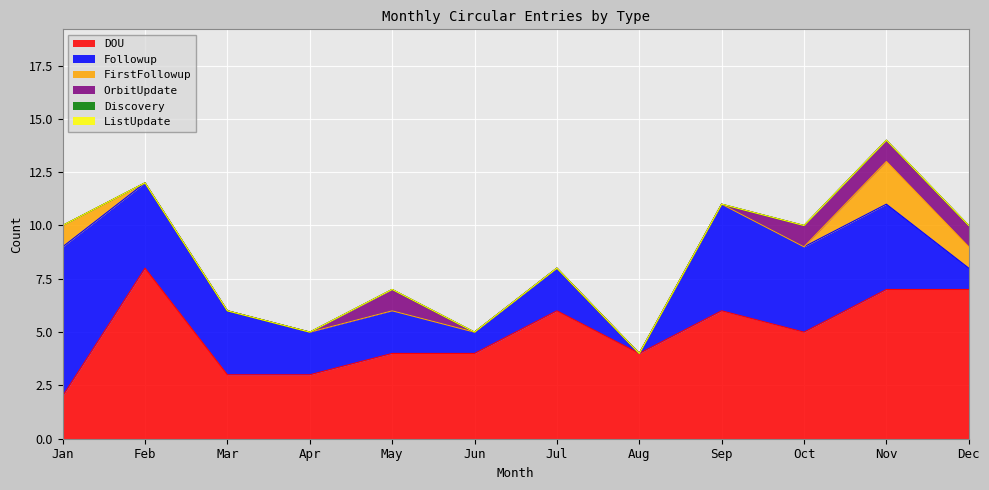

At Mar, list the series in order from largest to smallest.

DOU, Followup, FirstFollowup, OrbitUpdate, Discovery, ListUpdate